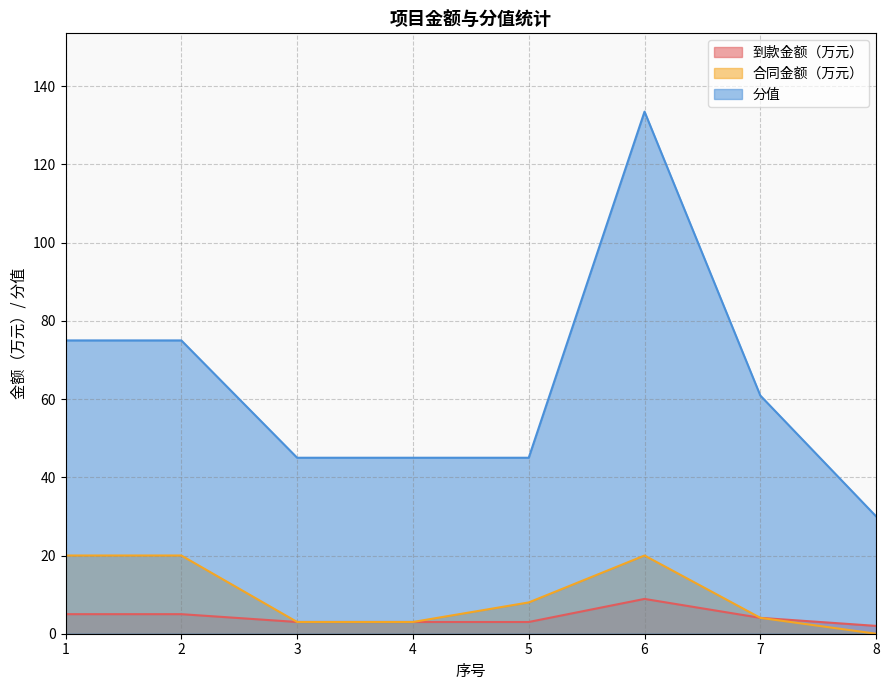

How many values in the 合同金额（万元） series are below 8?

4